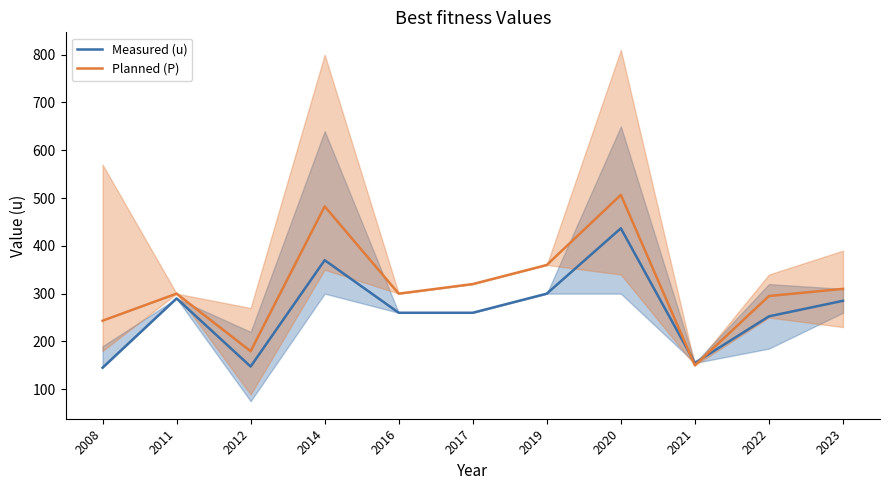

Reading right to left, transcribe all the data shown in this chart.

Measured (u): 2023=285.0	2022=252.5	2021=155.0	2020=436.7	2019=300.0	2017=260.0	2016=260.0	2014=370.0	2012=147.5	2011=290.0	2008=145.0
Planned (P): 2023=310.0	2022=295.0	2021=150.0	2020=506.7	2019=360.0	2017=320.0	2016=300.0	2014=482.5	2012=179.5	2011=300.0	2008=243.3